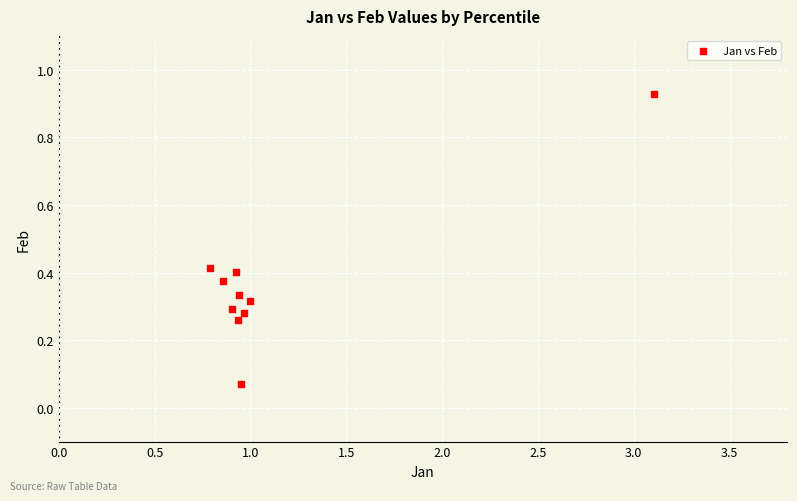

What is the average X value?

1.1